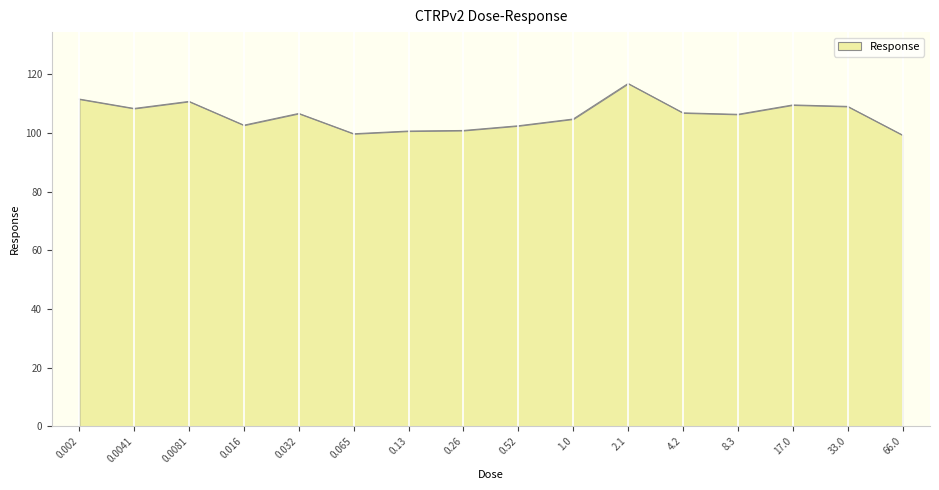

How many lines are shown in the chart?

1